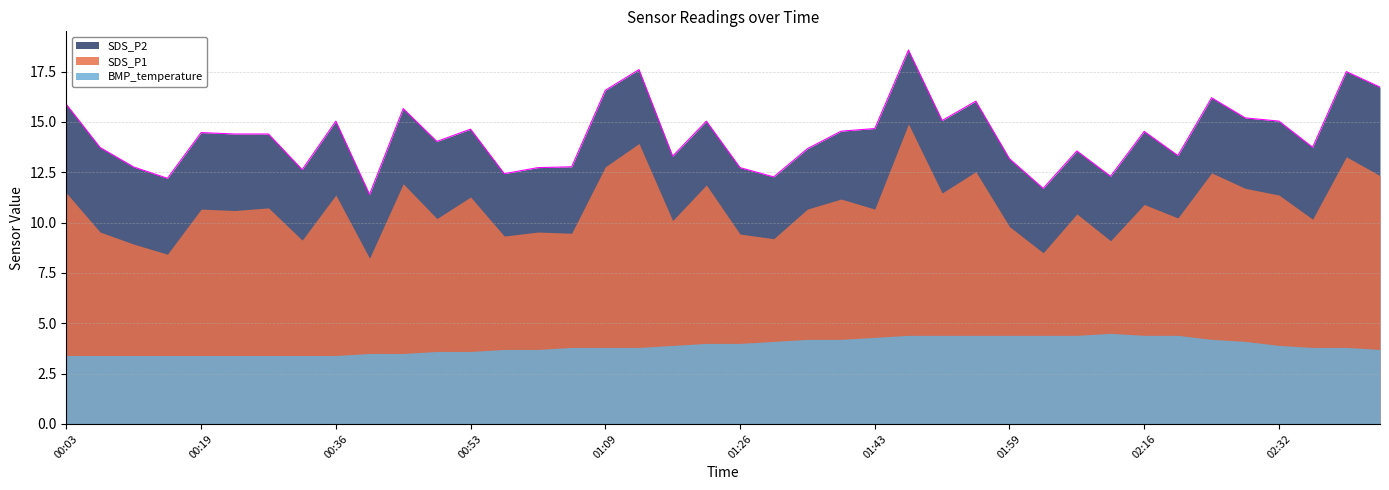

At which category does the chart reach its peak across all series?

01:47